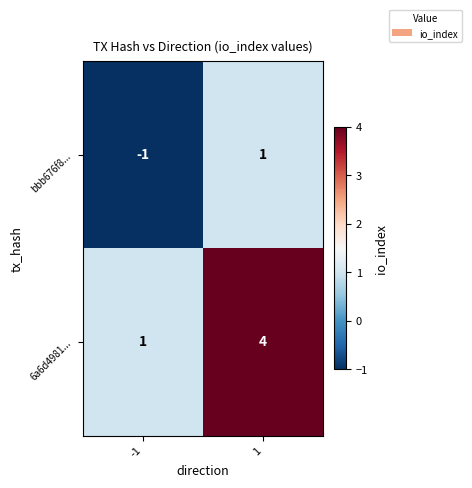

Reading right to left, extract all data points from this chart.

bbb676f8...: 1=1	-1=-1
6a6d4981...: 1=4	-1=1